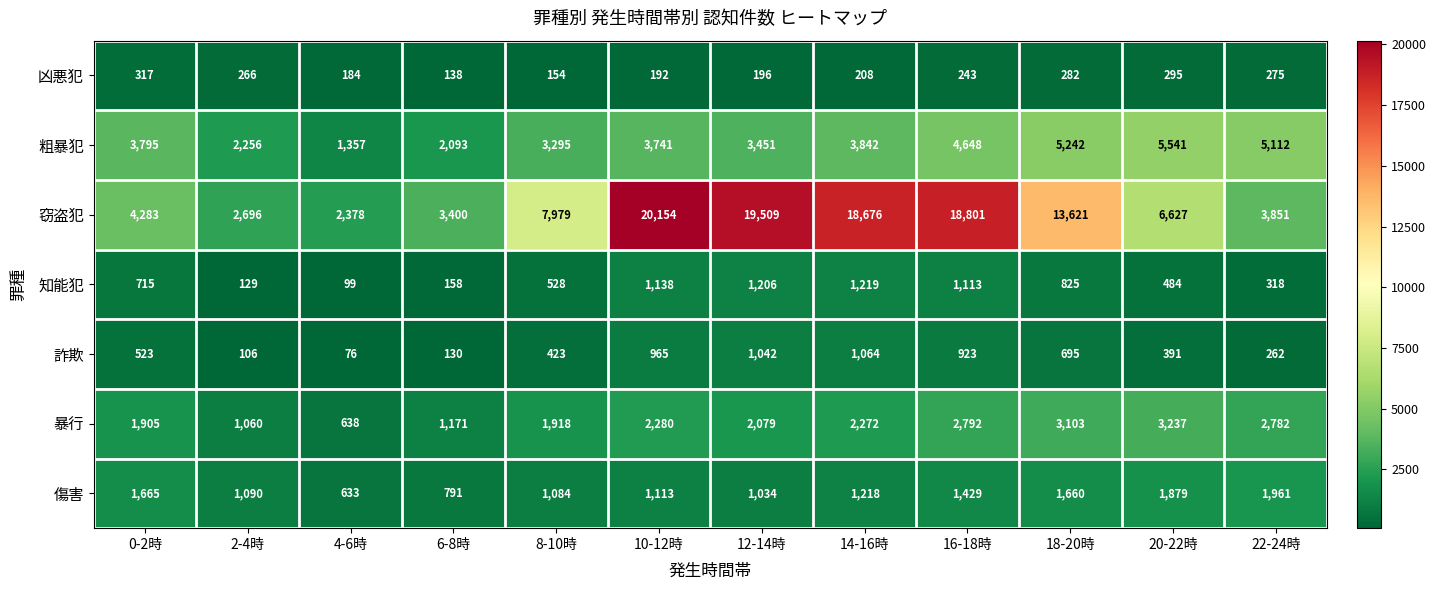

Which category has the lowest value across all series?

4-6時